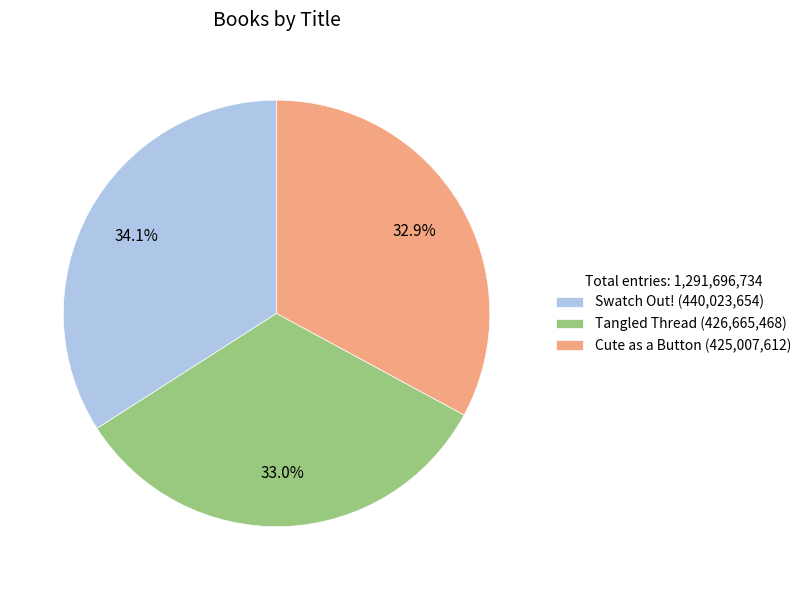

Approximately how many times larger is the value at Cute as a Button (425,007,612) compared to Tangled Thread (426,665,468)?

1.0